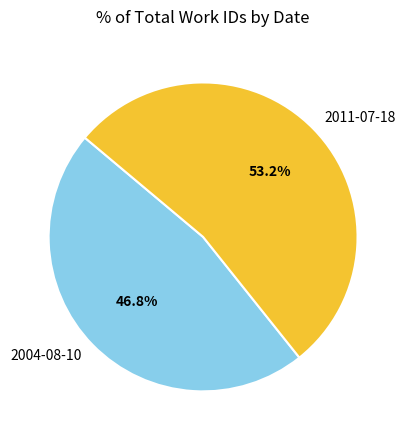

Count the number of slices in the pie.

2